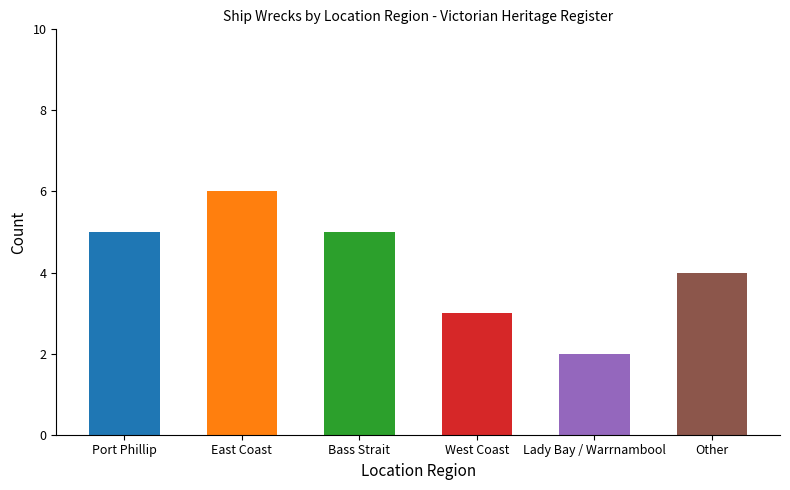

Count the values in the range 3 to 5.

4